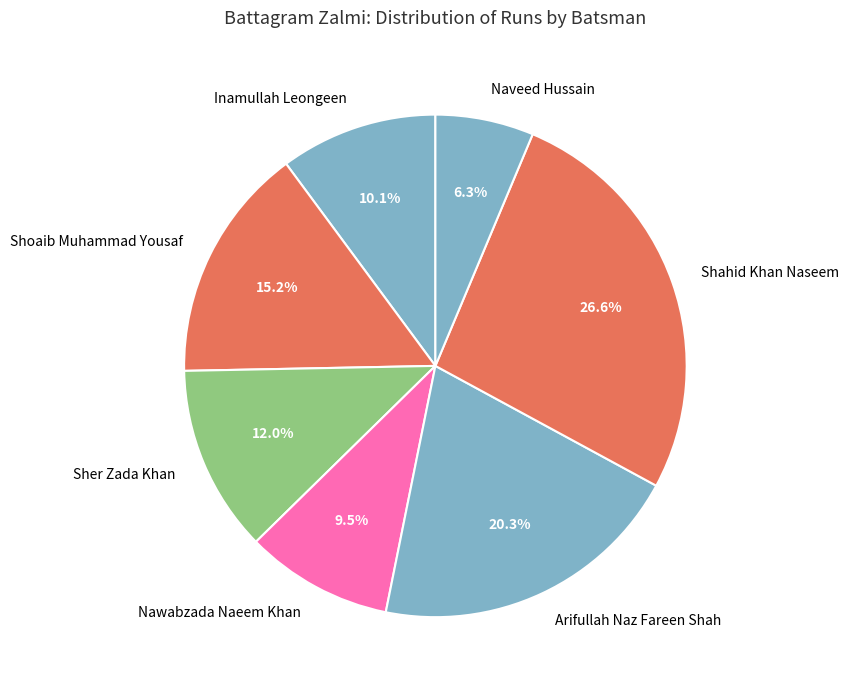

Rank the categories by value from lowest to highest.

Naveed Hussain, Nawabzada Naeem Khan, Inamullah Leongeen, Sher Zada Khan, Shoaib Muhammad Yousaf, Arifullah Naz Fareen Shah, Shahid Khan Naseem